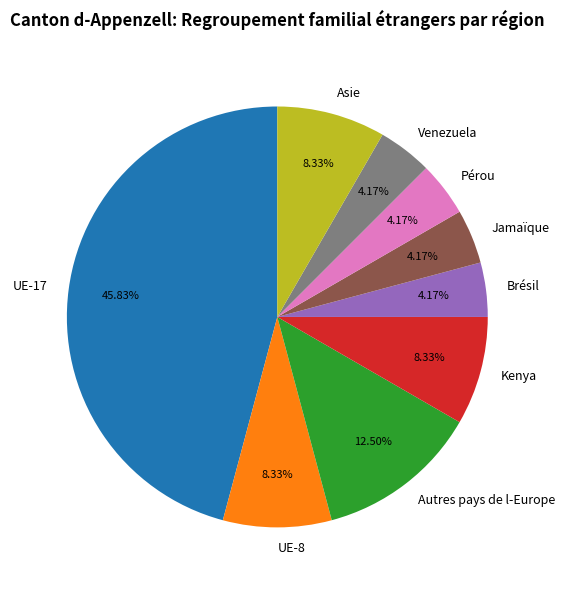

Does any single category account for the majority?

No